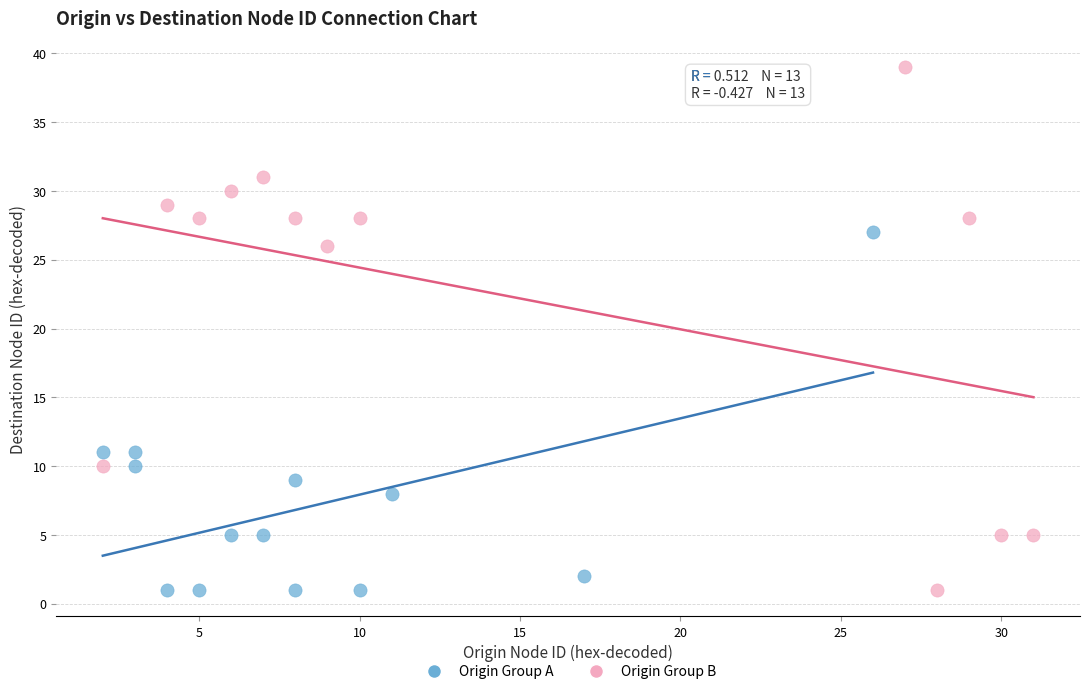

Which series reaches the maximum Y coordinate?

Origin Group B